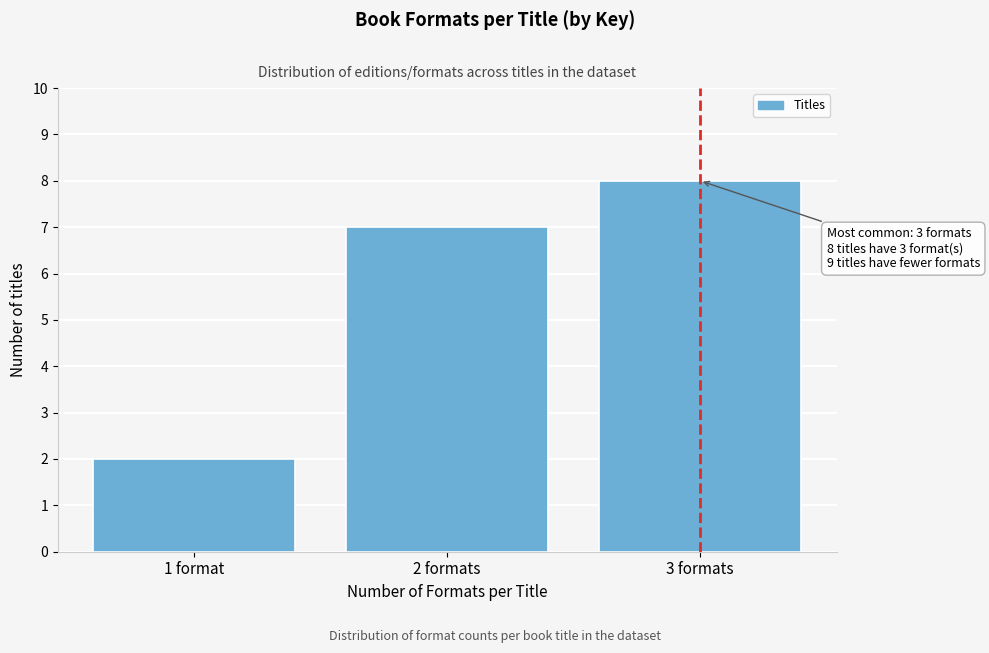

Reading right to left, extract all data points from this chart.

8	7	2